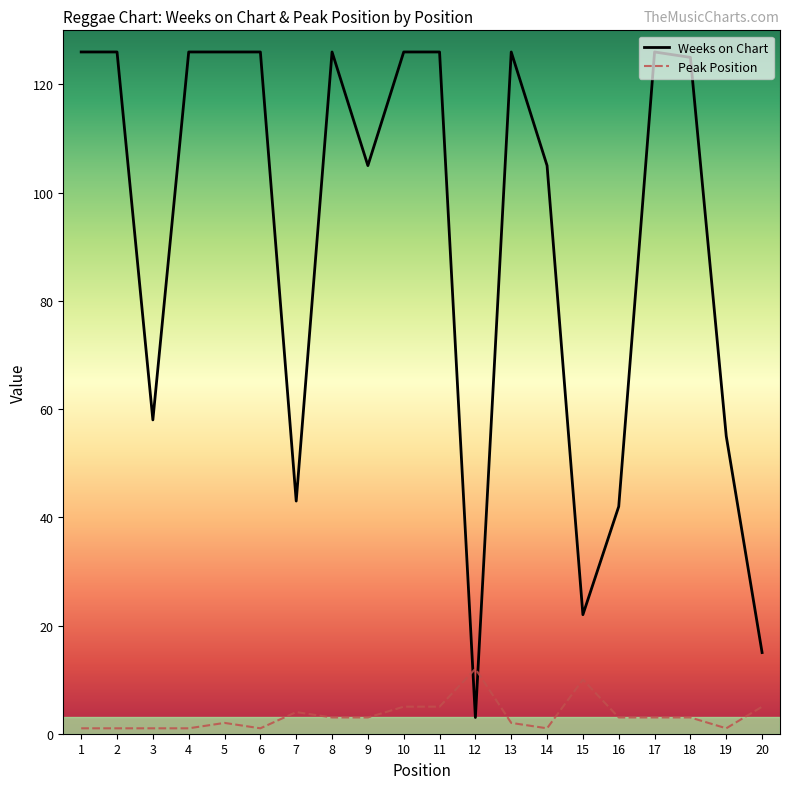

Rank the series by their average value, from highest to lowest.

Weeks on Chart, Peak Position